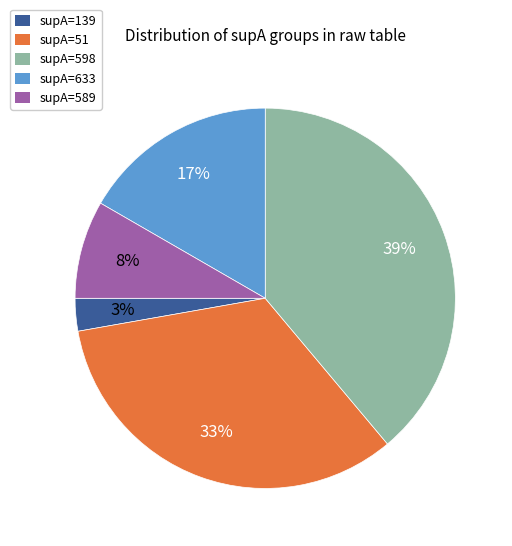

Is there any slice that represents more than half of the pie?

No